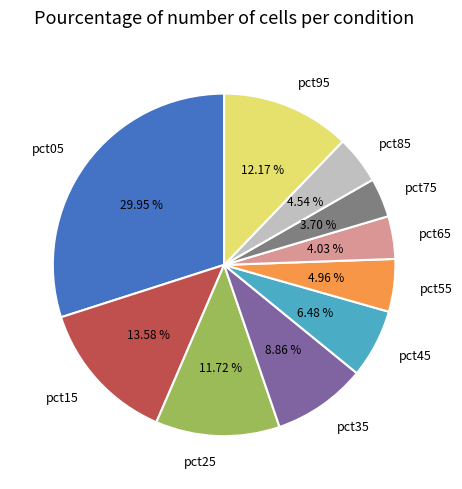

Combined, what portion of the pie is pct35 and pct75?

12.6%